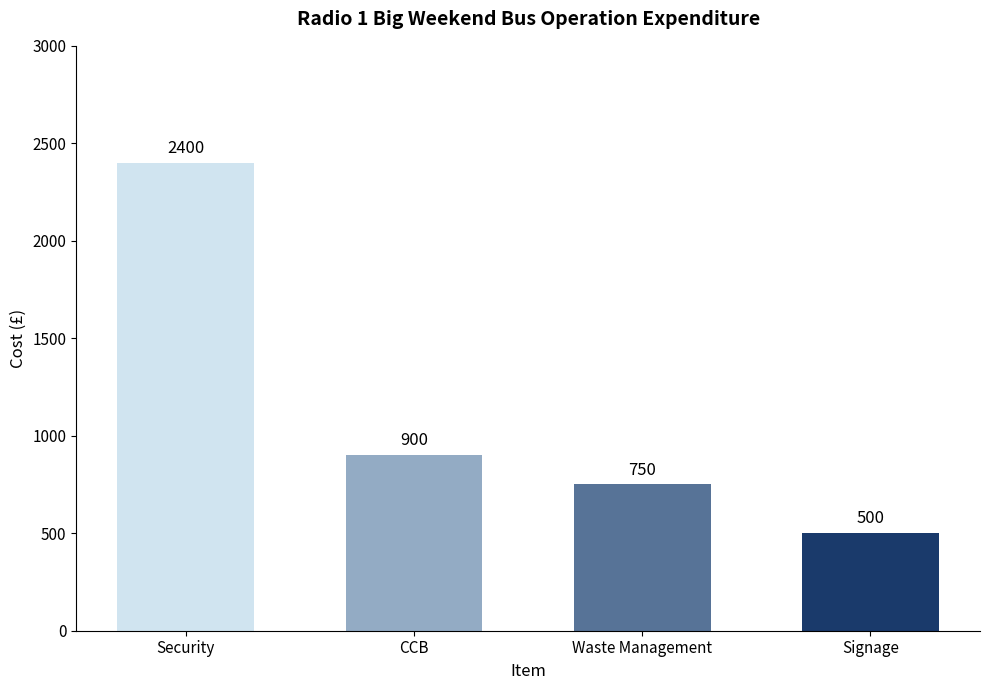

What is the value of the 2nd bar from the left?

900